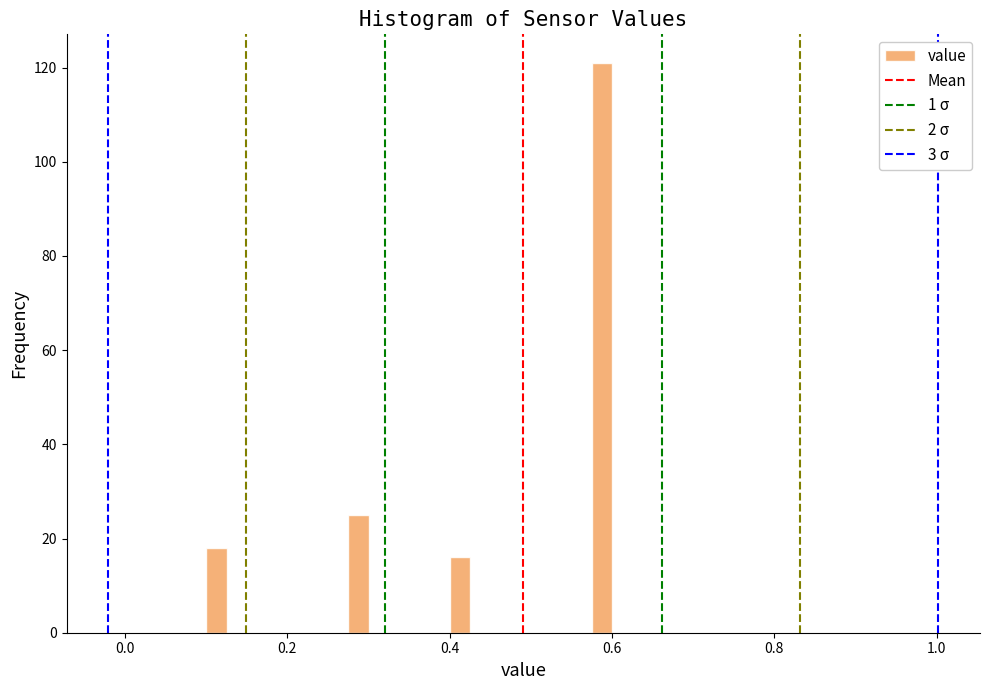

Read against the x-axis, roughly where is the centre of the tallest bar?

0.58